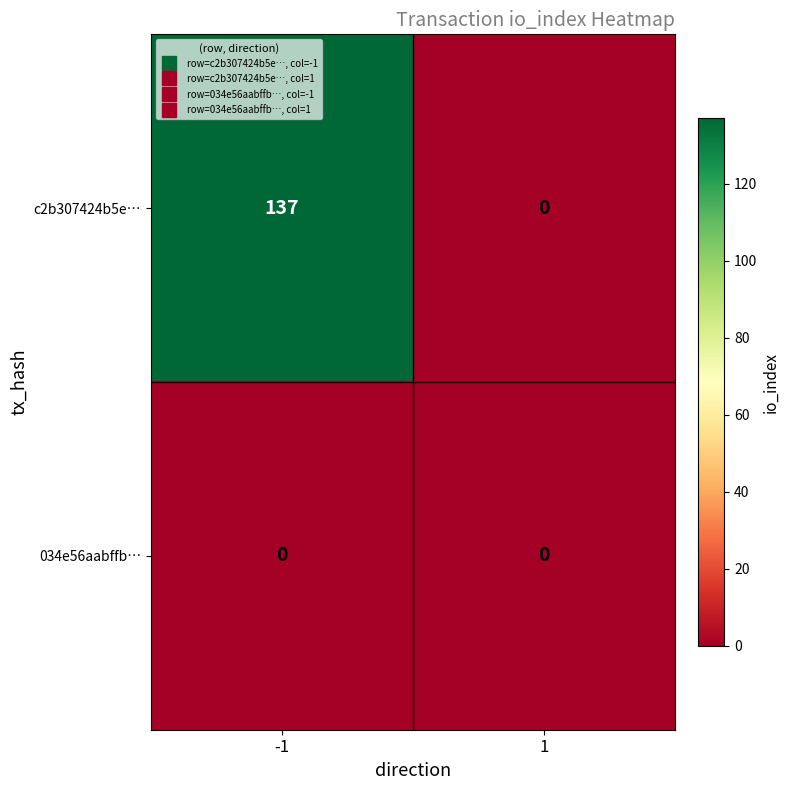

Reading left to right, transcribe all the data shown in this chart.

c2b307424b5e…: -1=137	1=0
034e56aabffb…: -1=0	1=0